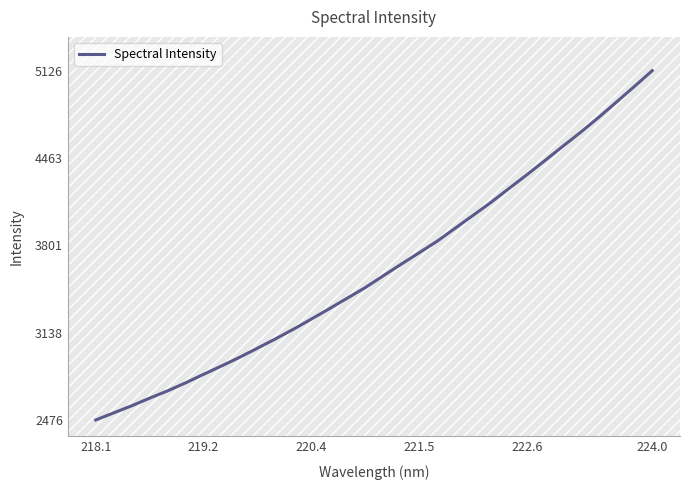

What is the difference between the maximum and minimum values?

2650.3